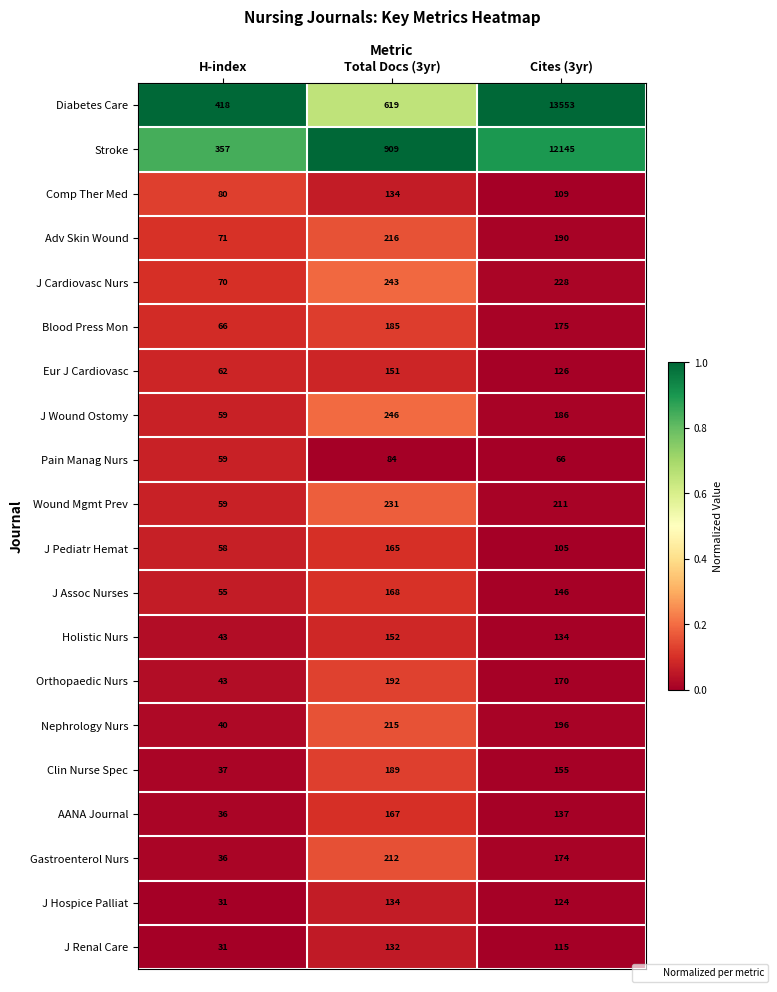

How many distinct data groups are displayed?

20